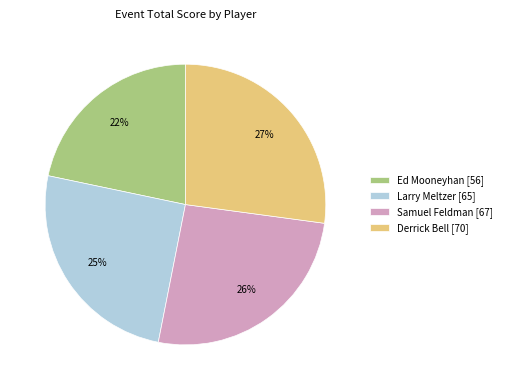

How many slices are in this pie chart?

4